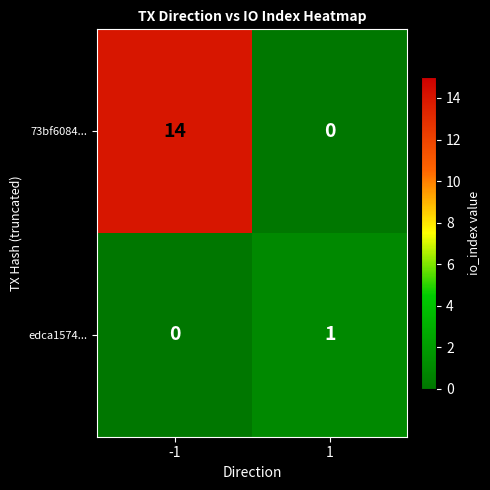

The value of edca1574... at 1 is 1. True or false?

True